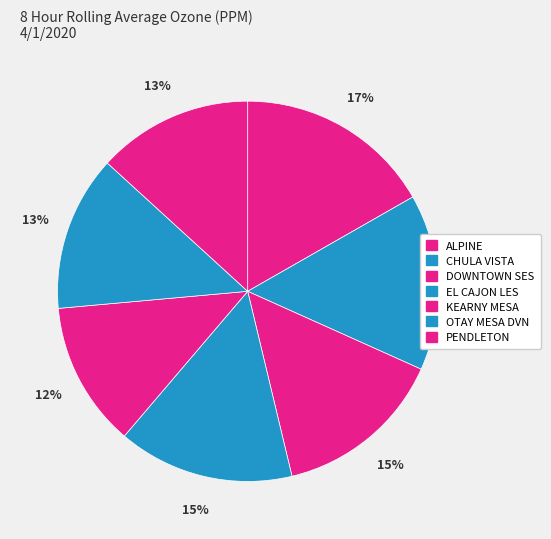

Does EL CAJON LES account for over 50% of the chart?

No